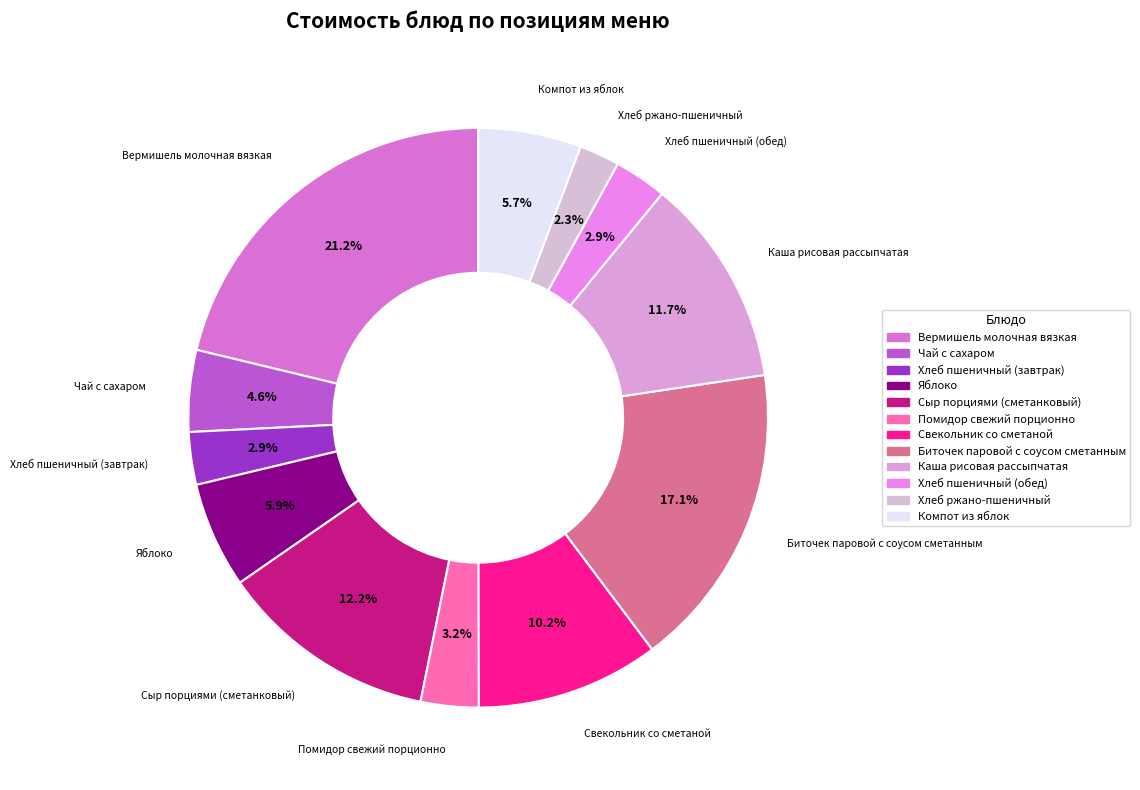

Is Биточек паровой с соусом сметанным the majority of the pie?

No